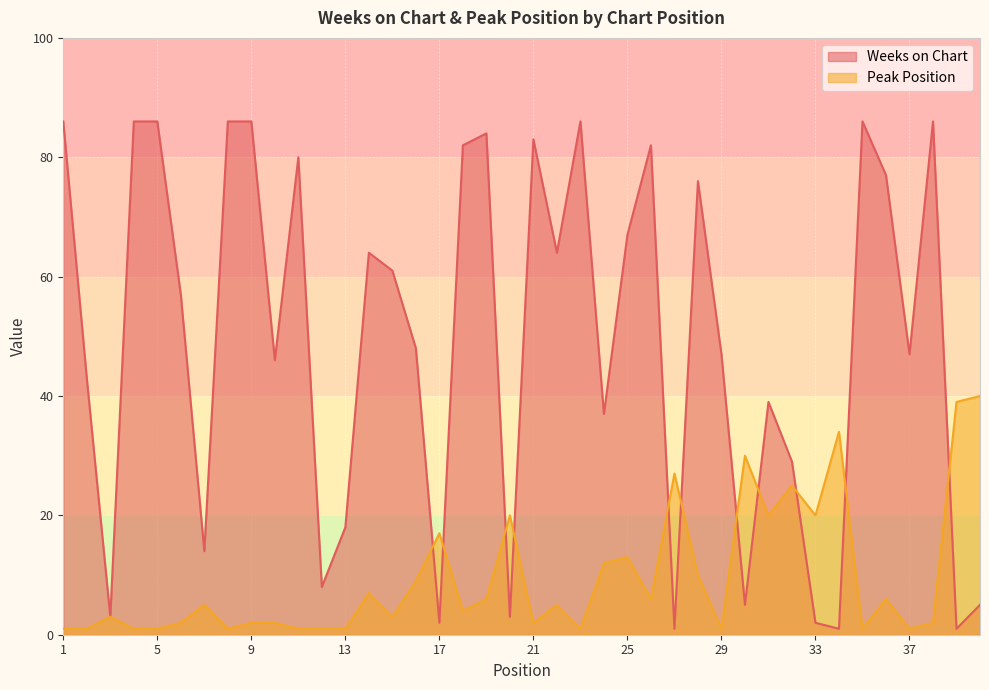

List the series in order of their overall mean, lowest first.

Peak Position, Weeks on Chart